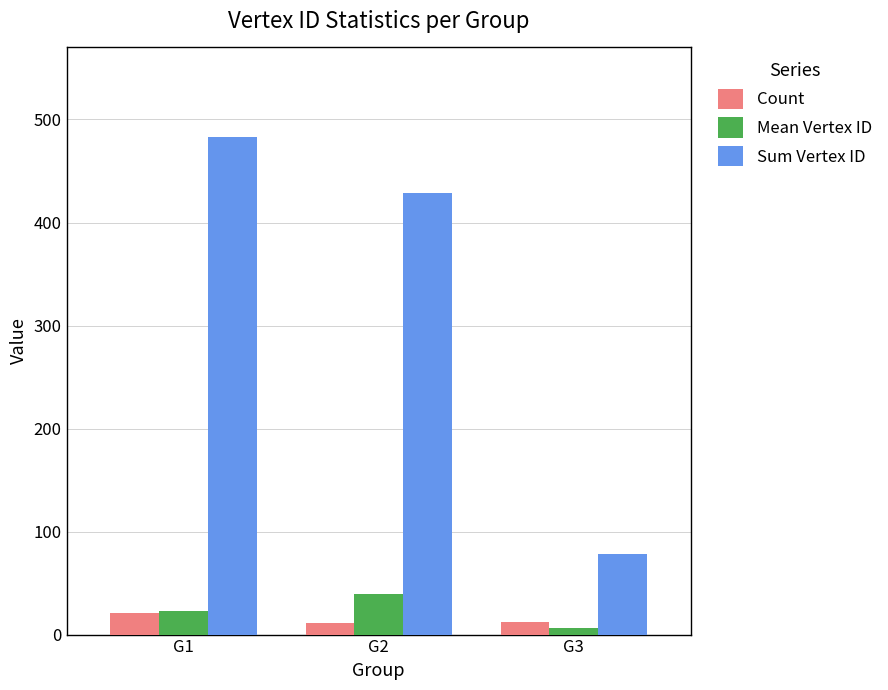

Rank the categories by Sum Vertex ID value from lowest to highest.

G3, G2, G1